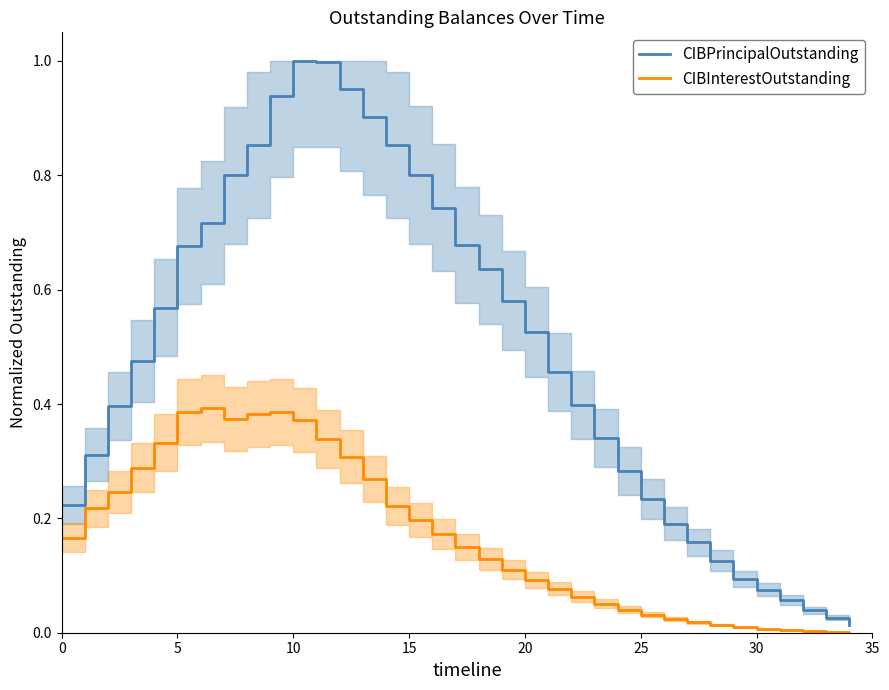

At which category is the sum across all series the highest?

10